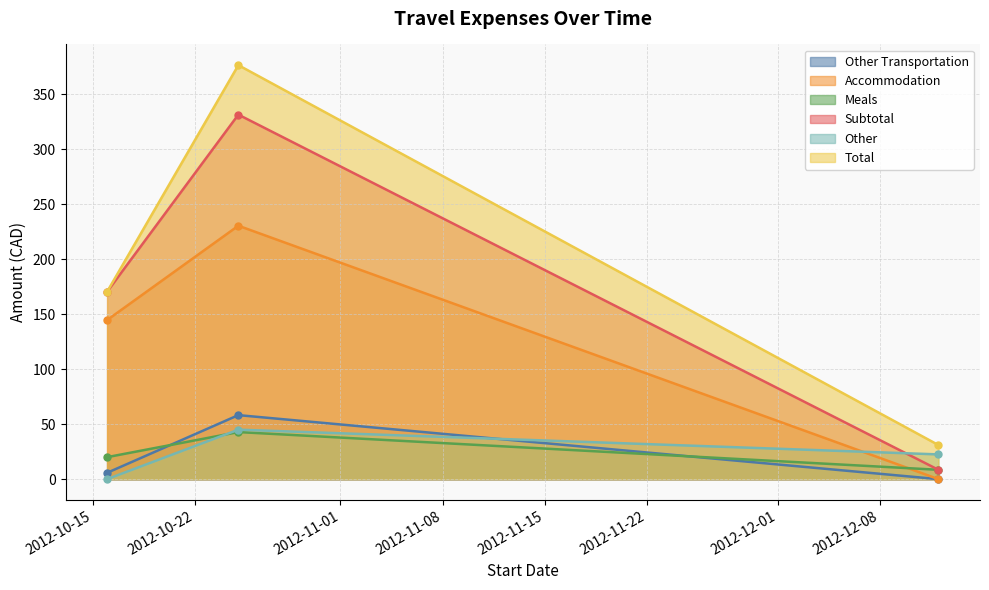

Reading left to right, transcribe all the data shown in this chart.

Other Transportation: 5.8	58.2	0.0
Accommodation: 144.7	230.5	0.0
Meals: 20.0	42.8	8.5
Subtotal: 170.4	331.5	8.5
Other: 0.0	45.0	22.5
Total: 170.4	376.5	31.0